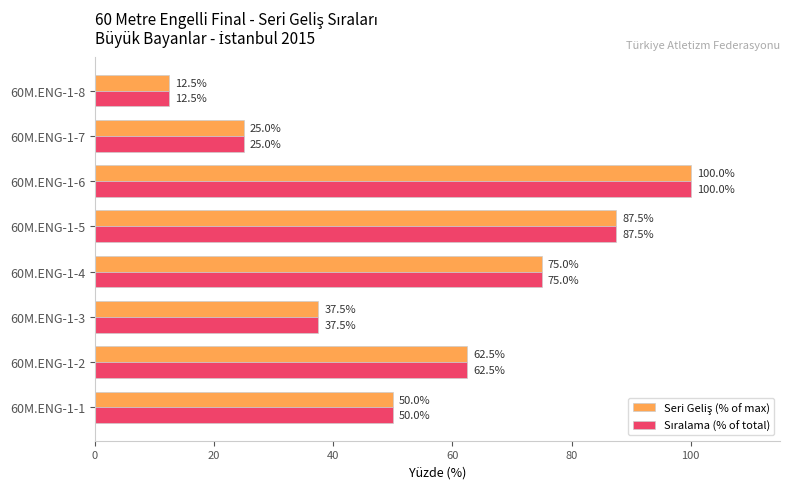

Which label corresponds to the largest value in the chart?

60M.ENG-1-6